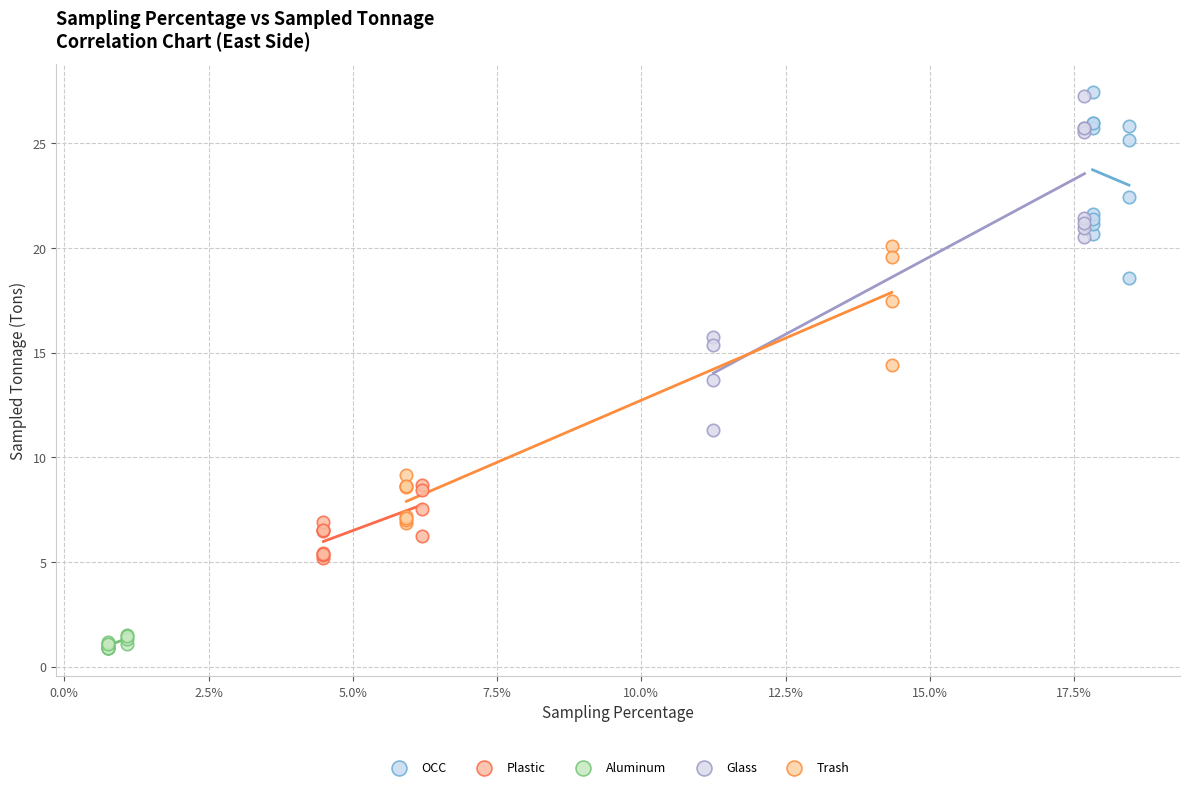

Which series has the widest spread of Y values?

Glass